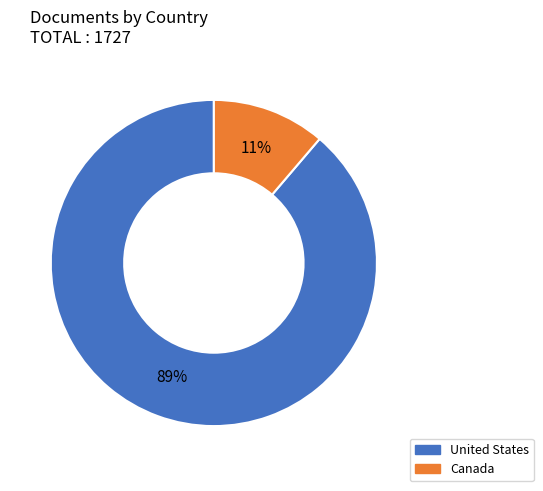

How many slices are in this pie chart?

2